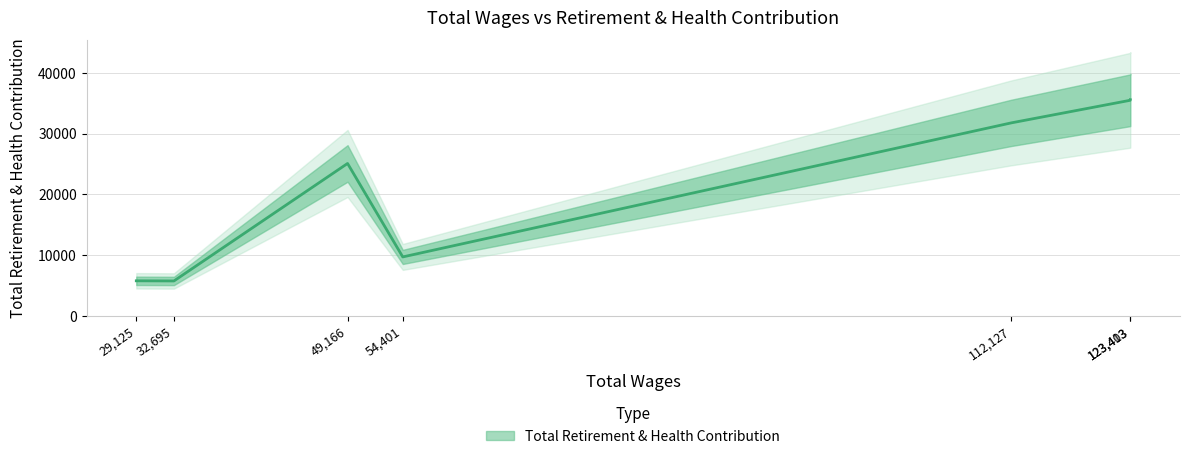

Rank the categories by value from highest to lowest.

123413, 123403, 112127, 49166, 54401, 29125, 32695